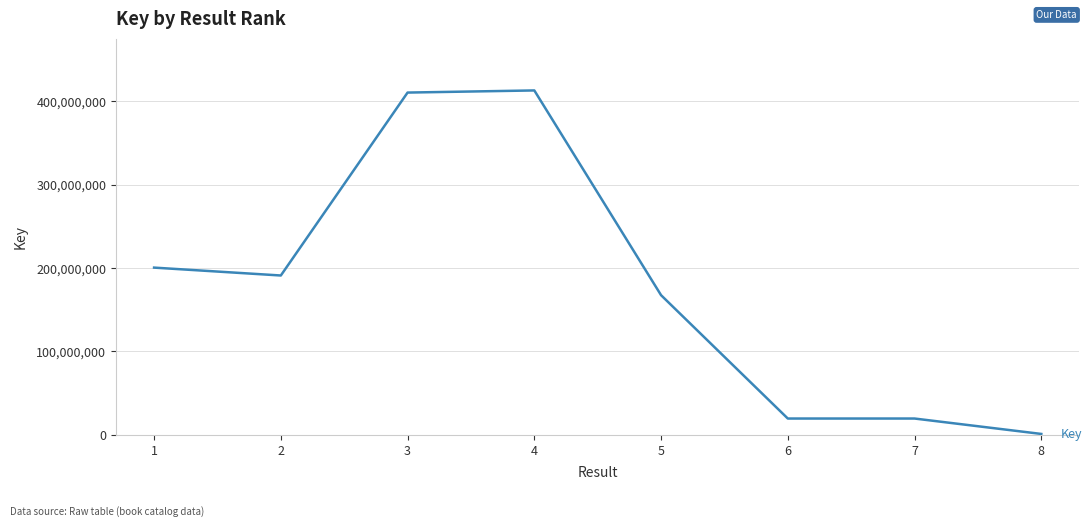

Is it true that the value at 5 is 225732232?

False